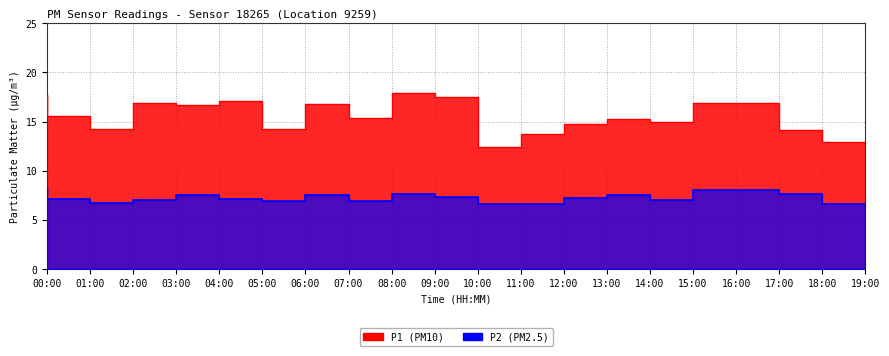

What is the difference between the maximum and minimum values in the P1 series?

5.5